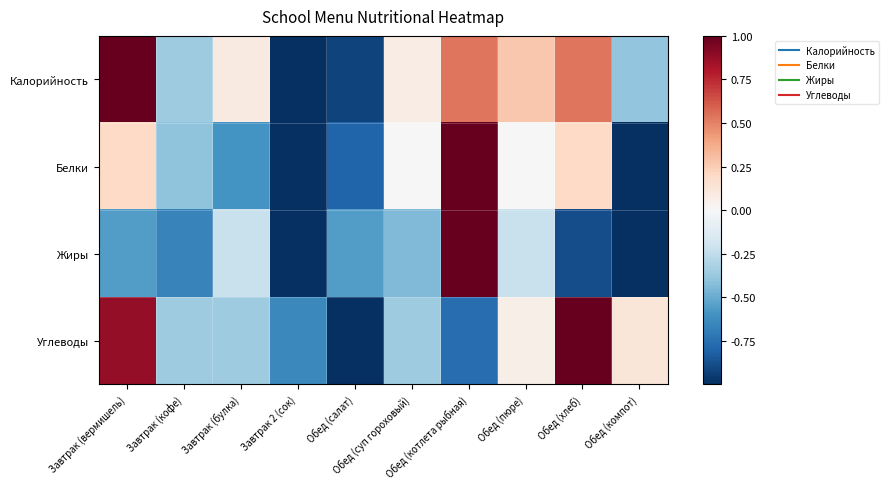

Between Обед (суп гороховый) and Обед (котлета рыбная), which is larger?

Обед (котлета рыбная)